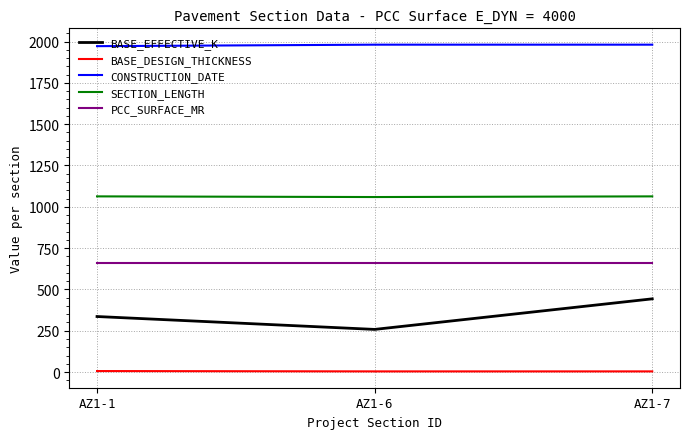

Is it true that PCC_SURFACE_MR equals 312 at AZ1-6?

False